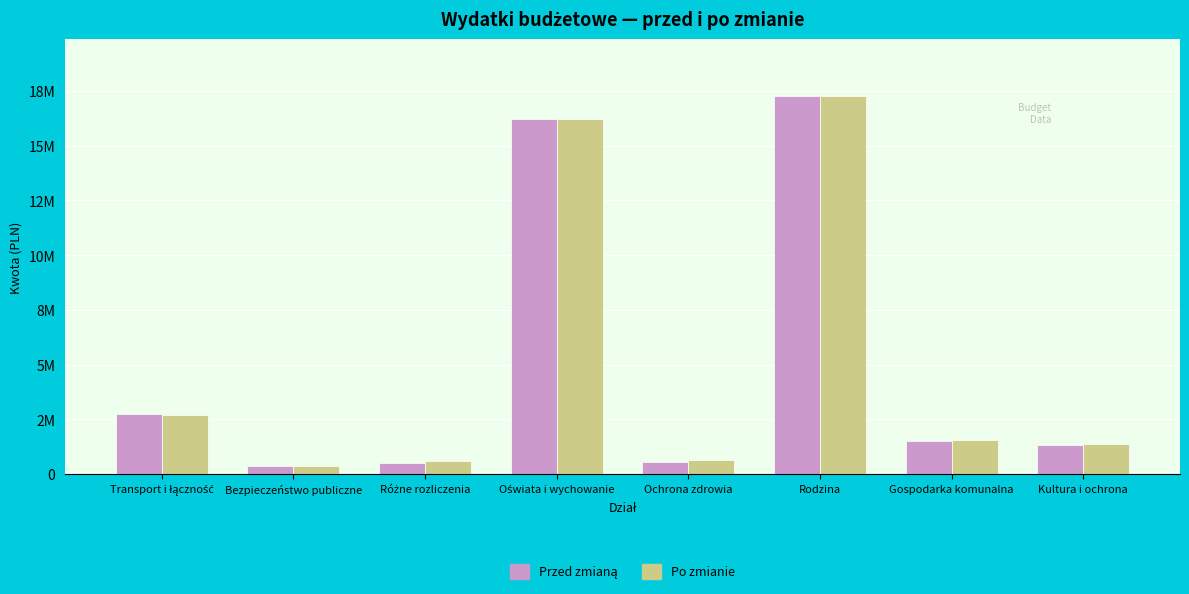

Does the chart contain any negative values?

No